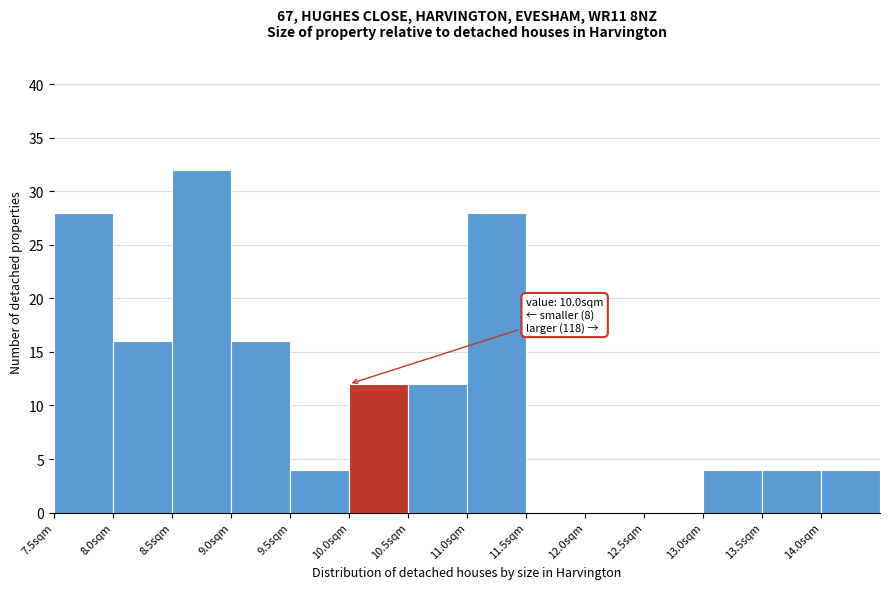

Over which range of the x-axis is the bar tallest?

8.5 to 9.0